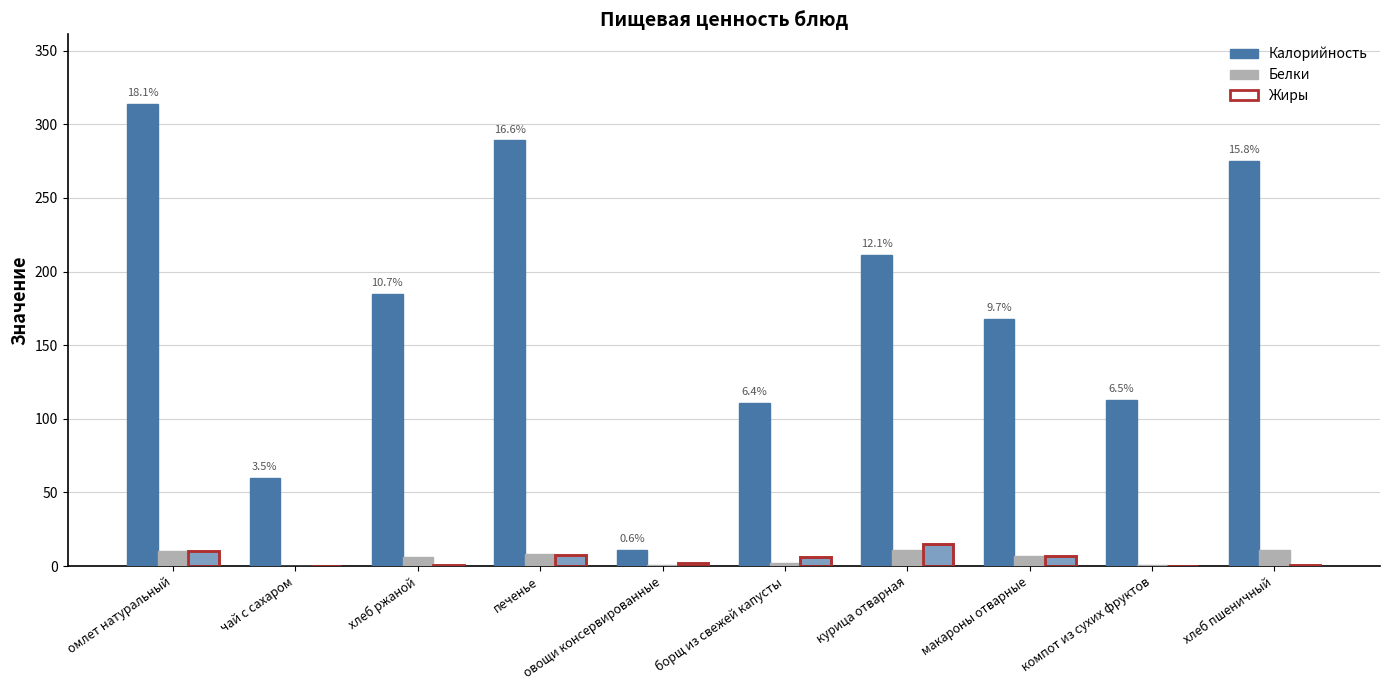

At макароны отварные, list the series in order from smallest to largest.

Белки, Жиры, Калорийность